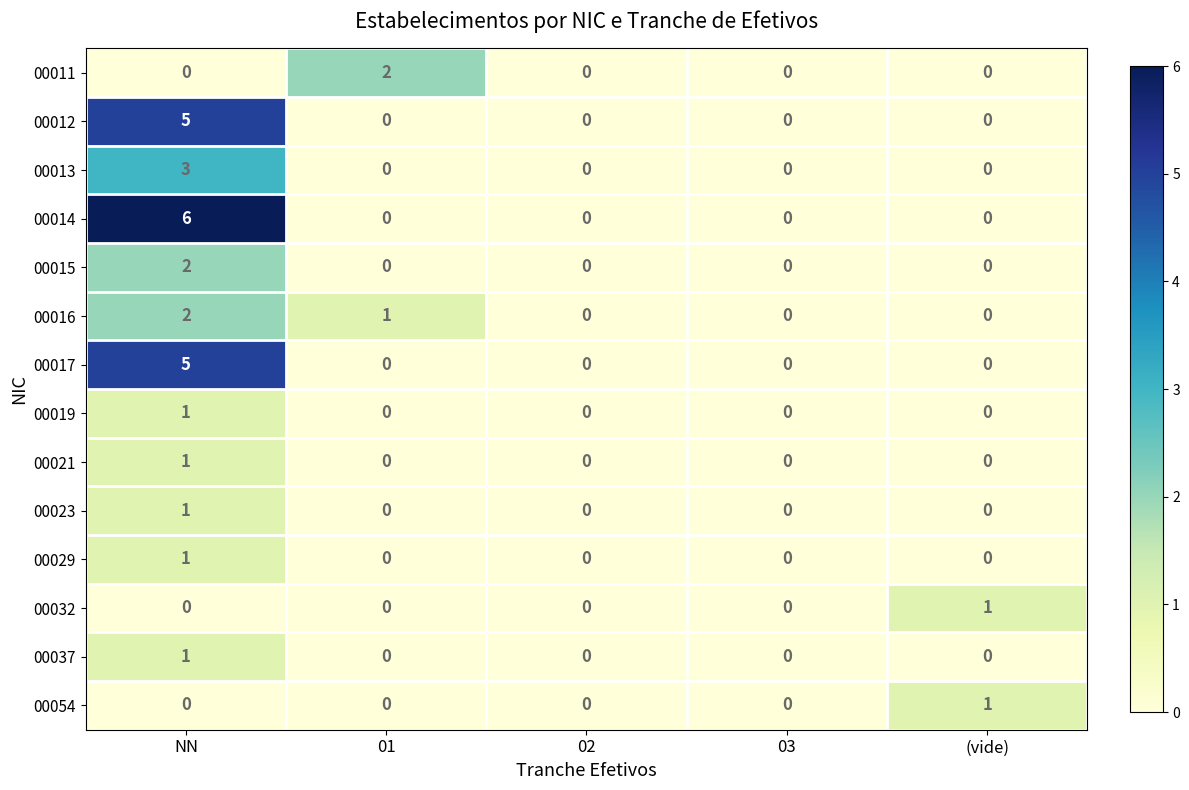

True or false: 00054 has a value of 1 at (vide).

True